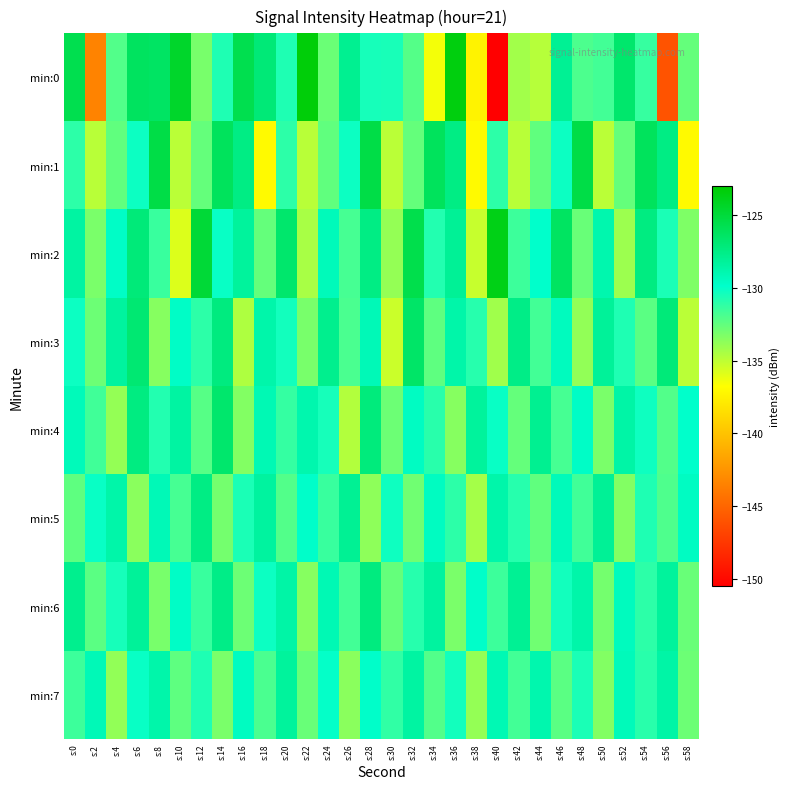

How many data points does each series have?

30